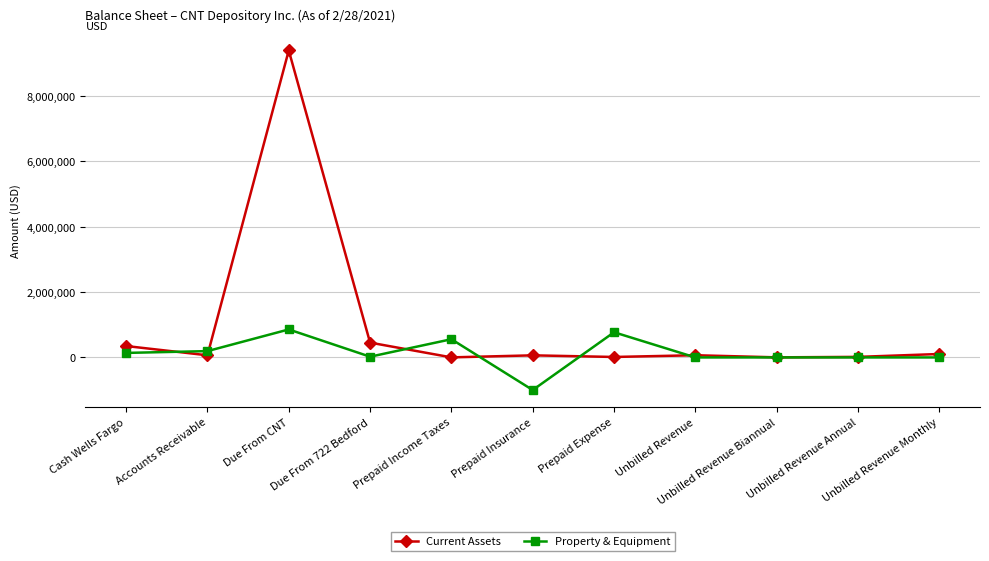

The value of Property & Equipment at Prepaid Expense is 1220515.3. True or false?

False